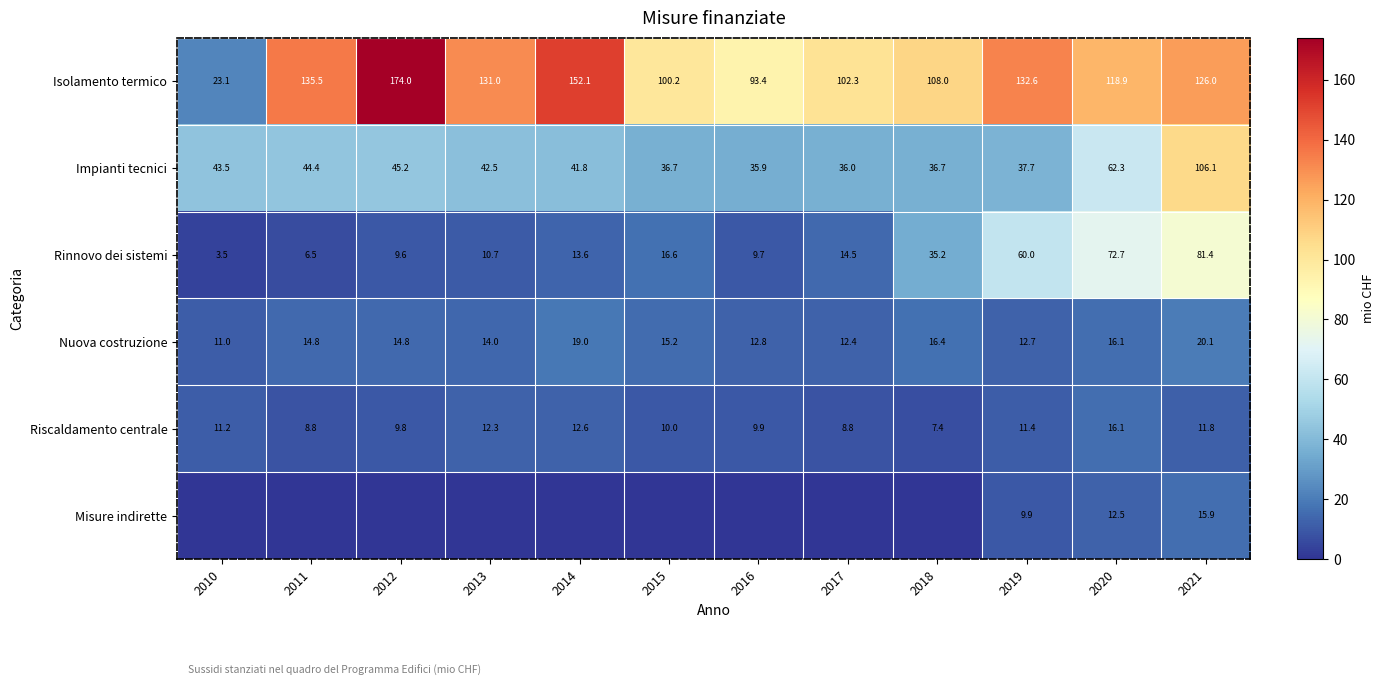

The Nuova costruzione series shows 3.7 at 2016. True or false?

False